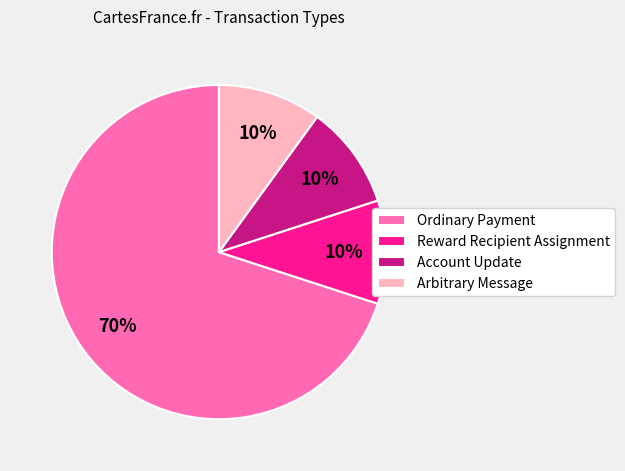

To the nearest percent, what is the difference between the Ordinary Payment and Reward Recipient Assignment slice percentages?

60%